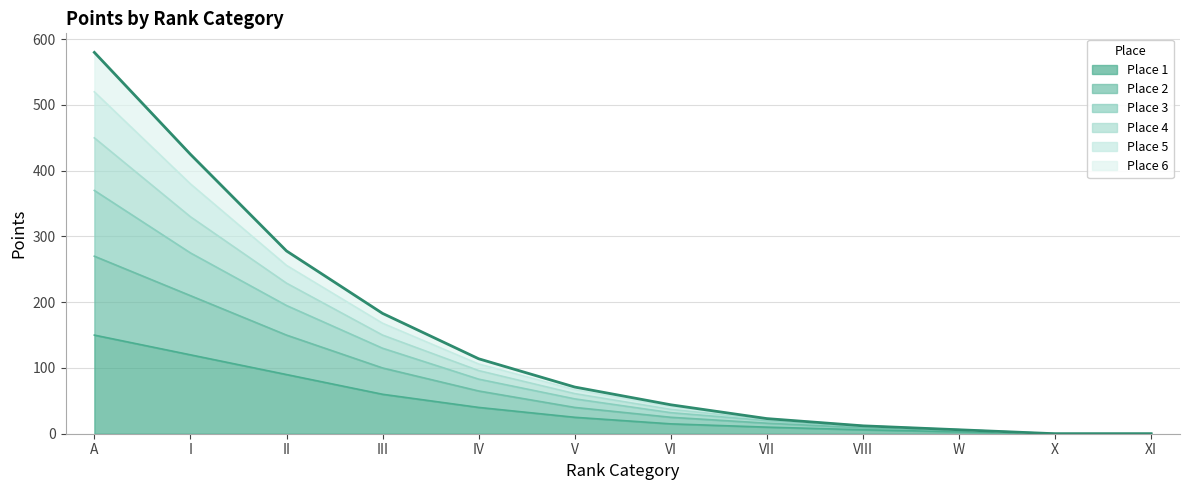

At which category is the sum across all series the highest?

A